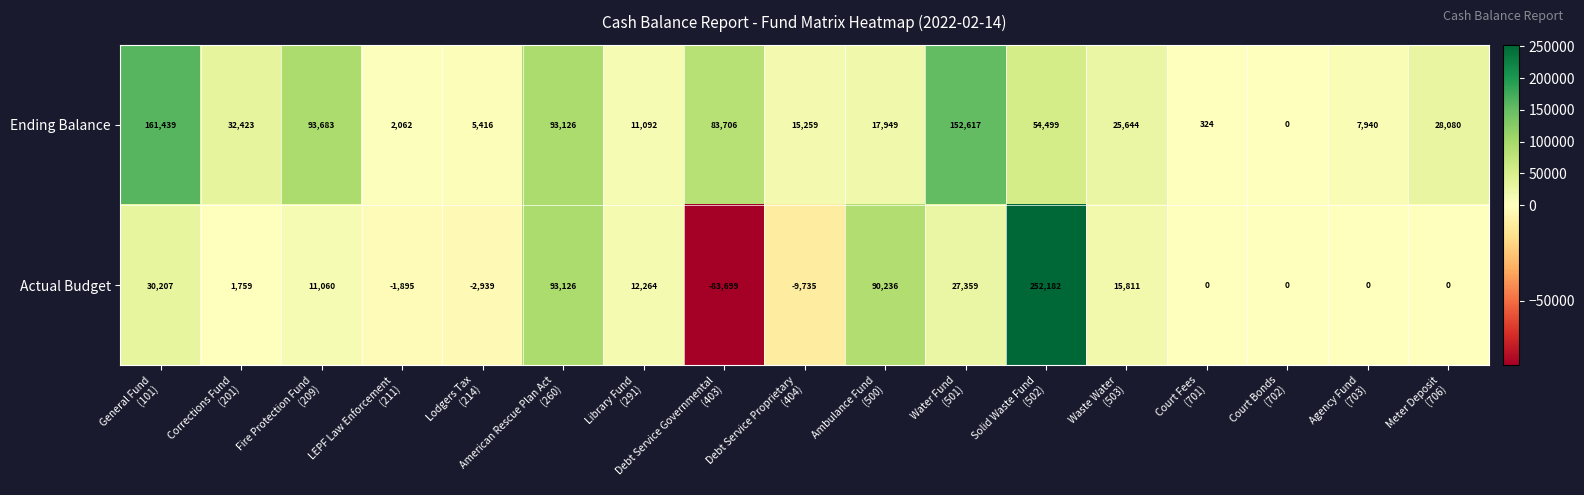

Which series has the largest range (max minus min)?

Actual Budget